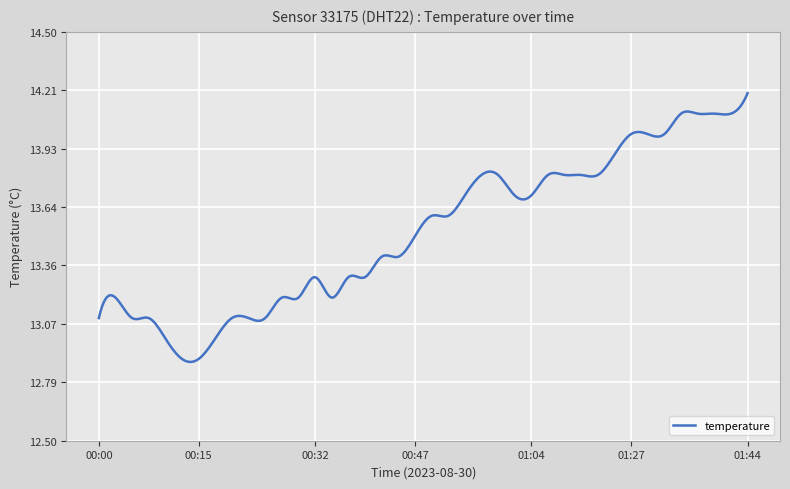

What is the difference between the maximum and minimum values?

1.3